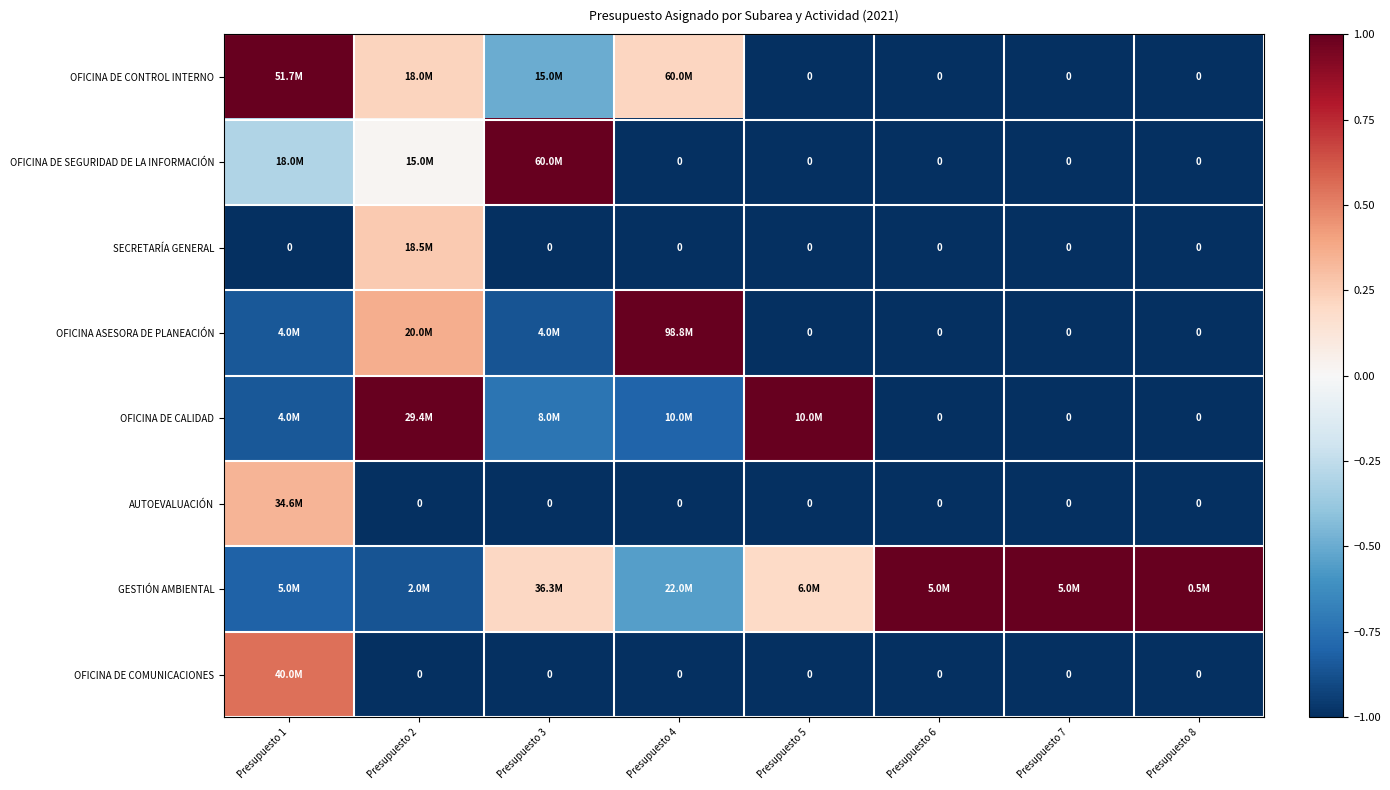

Rank the series at Presupuesto 2 from lowest to highest value.

AUTOEVALUACIÓN, OFICINA DE COMUNICACIONES, GESTIÓN AMBIENTAL, OFICINA DE SEGURIDAD DE LA INFORMACIÓN, OFICINA DE CONTROL INTERNO, SECRETARÍA GENERAL, OFICINA ASESORA DE PLANEACIÓN, OFICINA DE CALIDAD